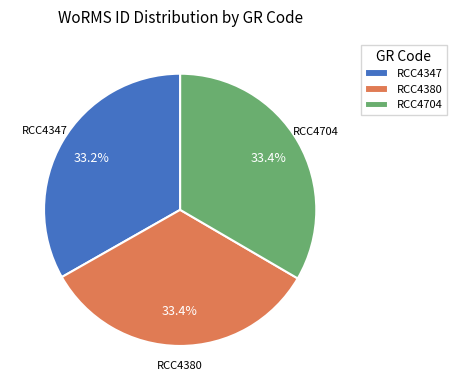

Does any single category account for the majority?

No